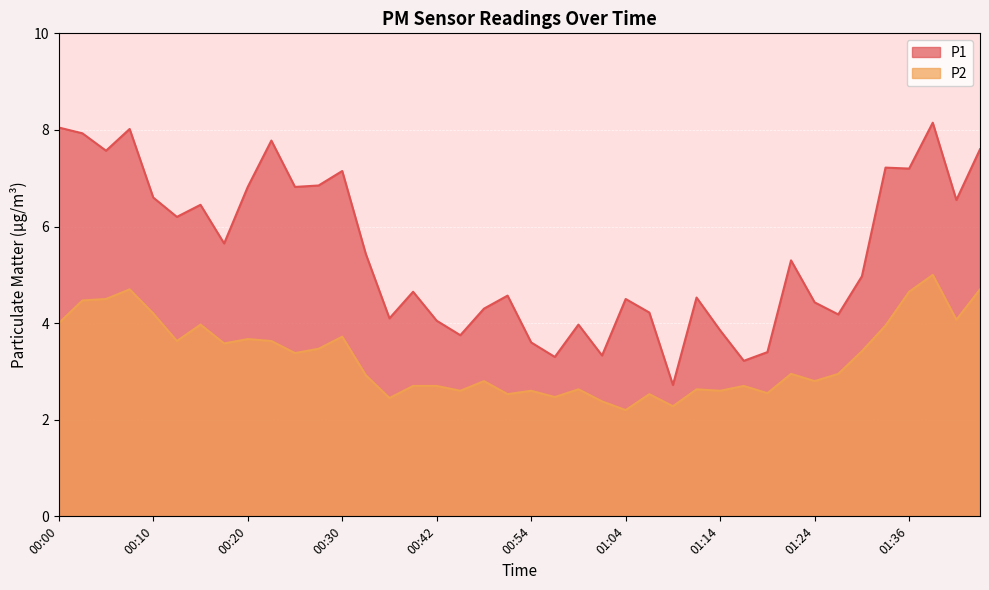

At which category does the chart reach its peak across all series?

01:38